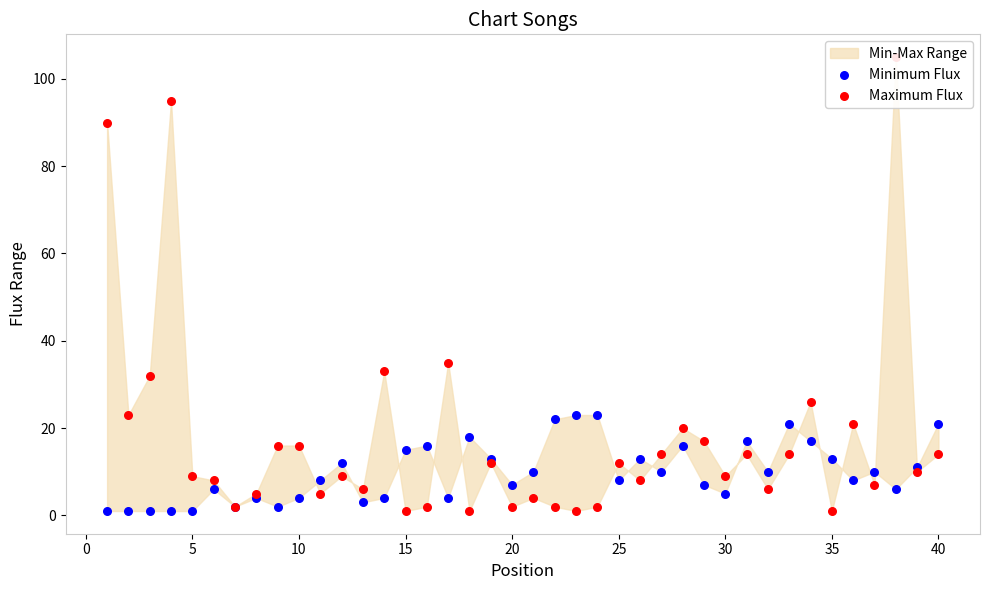

Which series has the largest total across all categories?

Maximum Flux